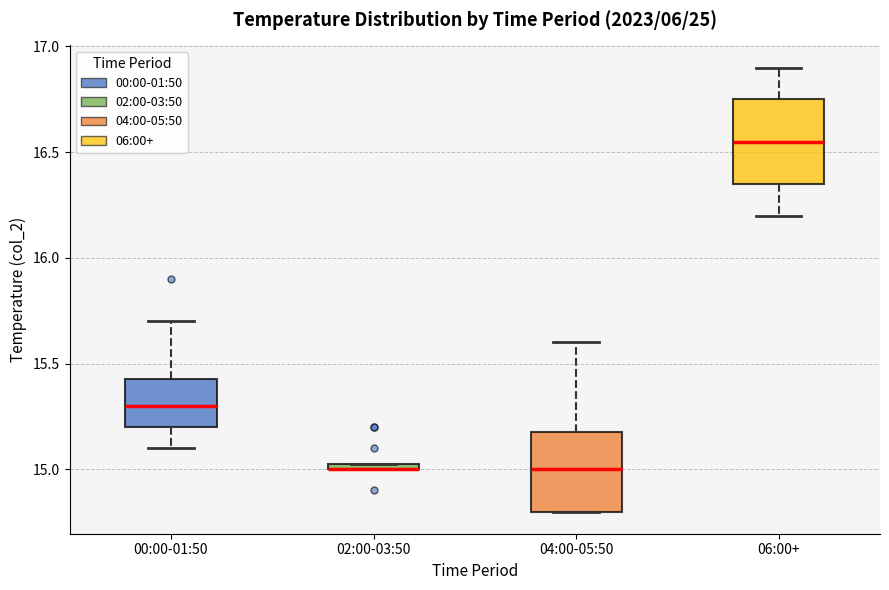

Where is the lower edge of the box for 02:00-03:50 on the y-axis? The values are not printed on the chart, so give them approximately, as read against the axis.

15.00